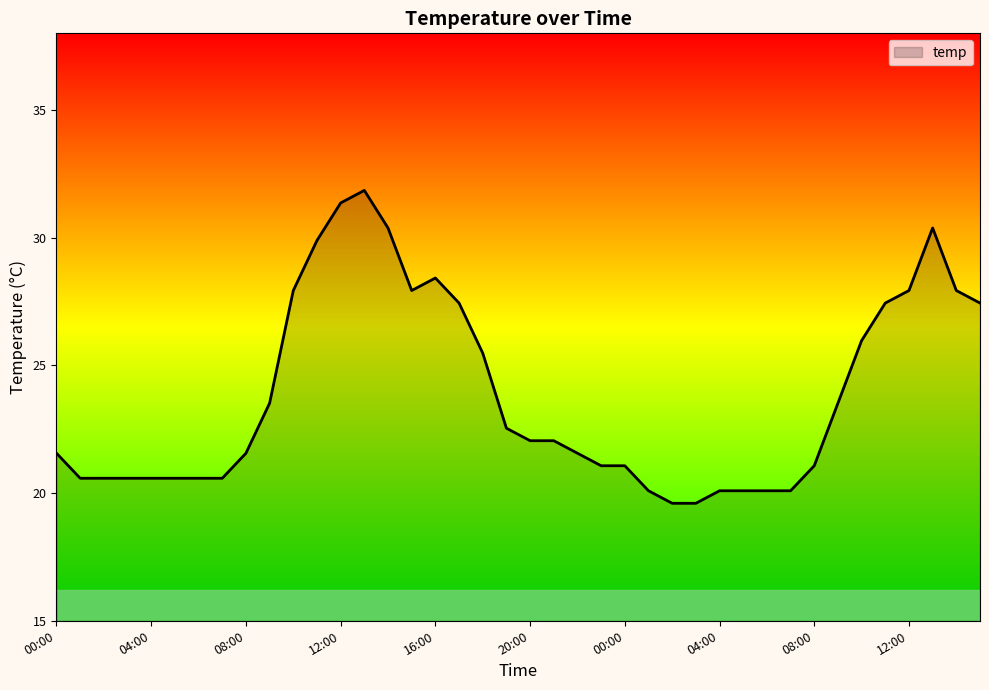

What is the greatest value displayed?

31.9